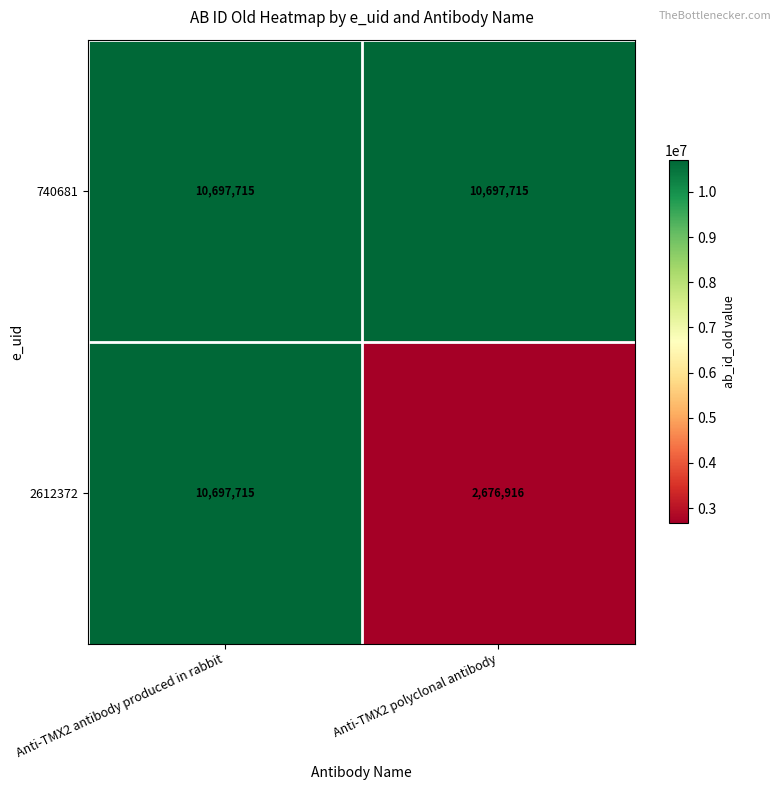

Between Anti-TMX2 antibody produced in rabbit and Anti-TMX2 polyclonal antibody, which series saw the biggest shift?

2612372